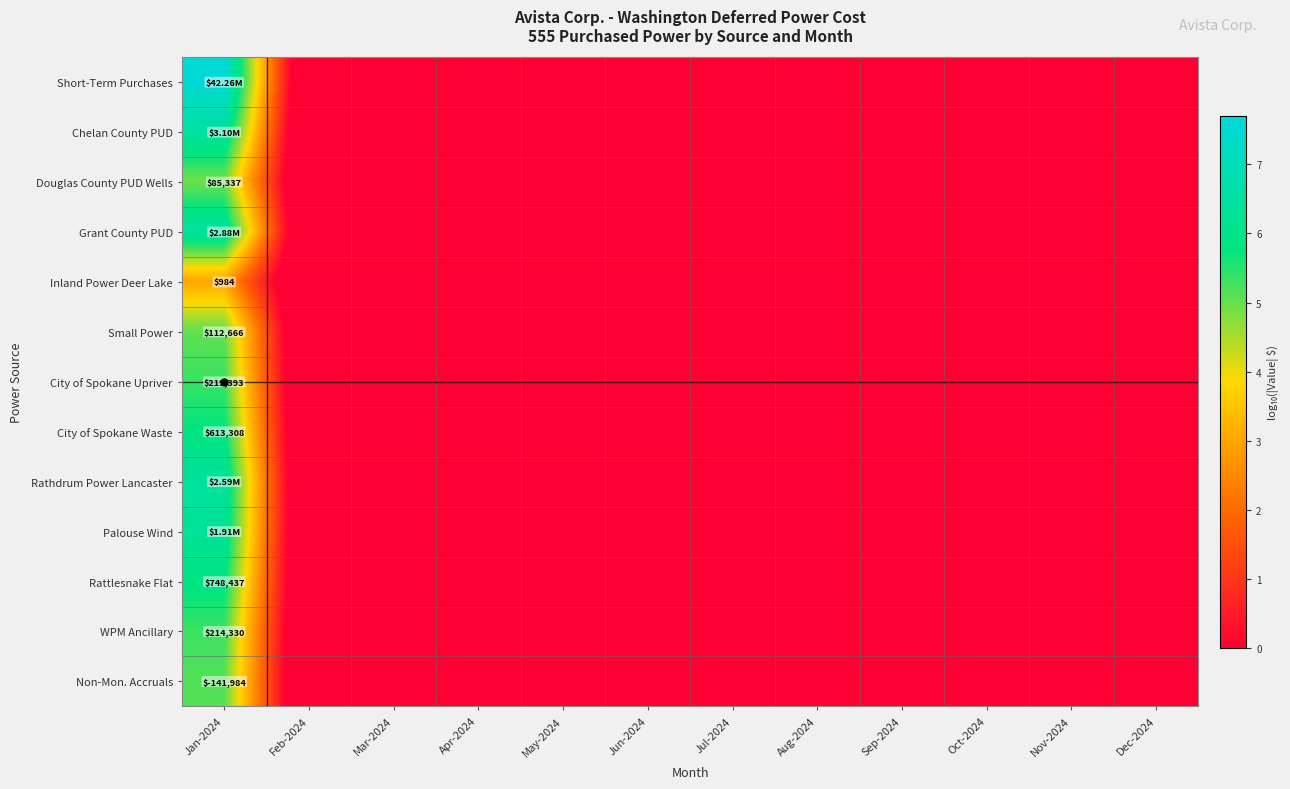

Which series has the largest total across all categories?

Short-Term Purchases